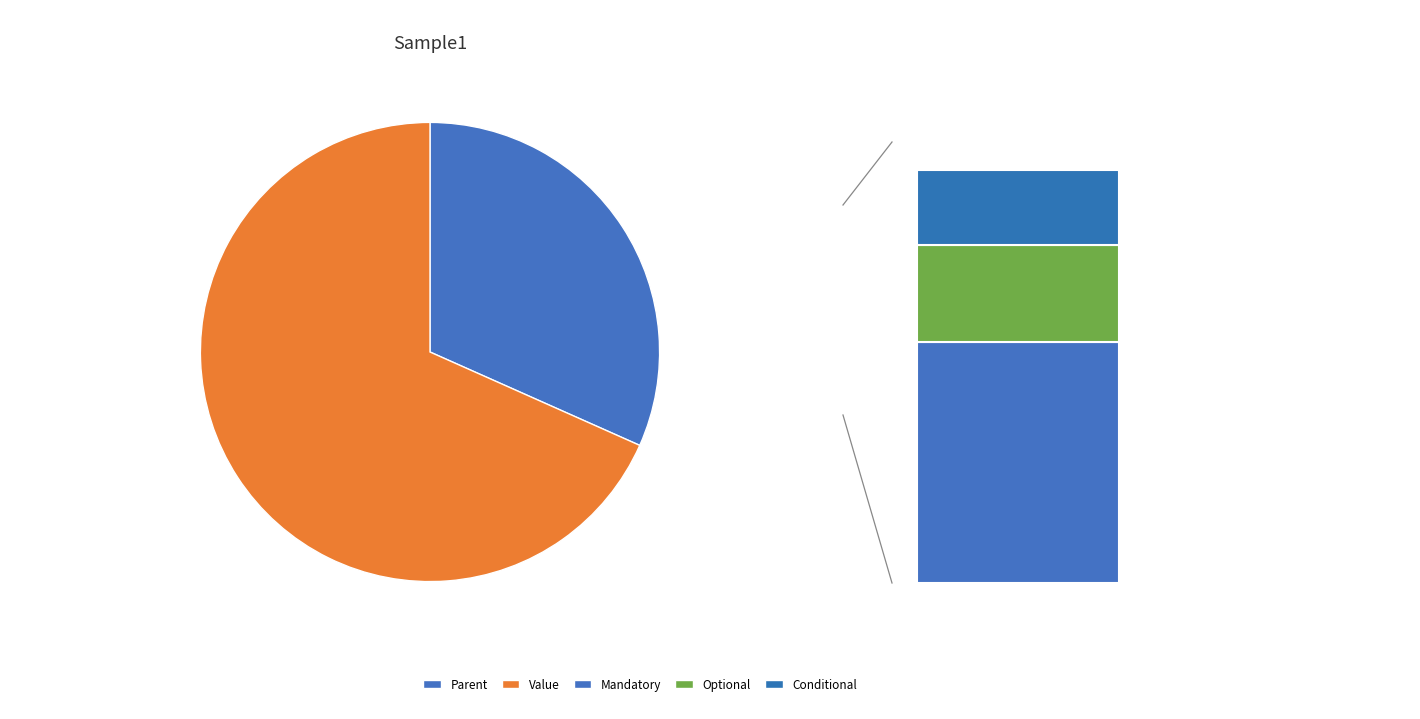

Do Parent and Value together represent more than half of the pie?

Yes